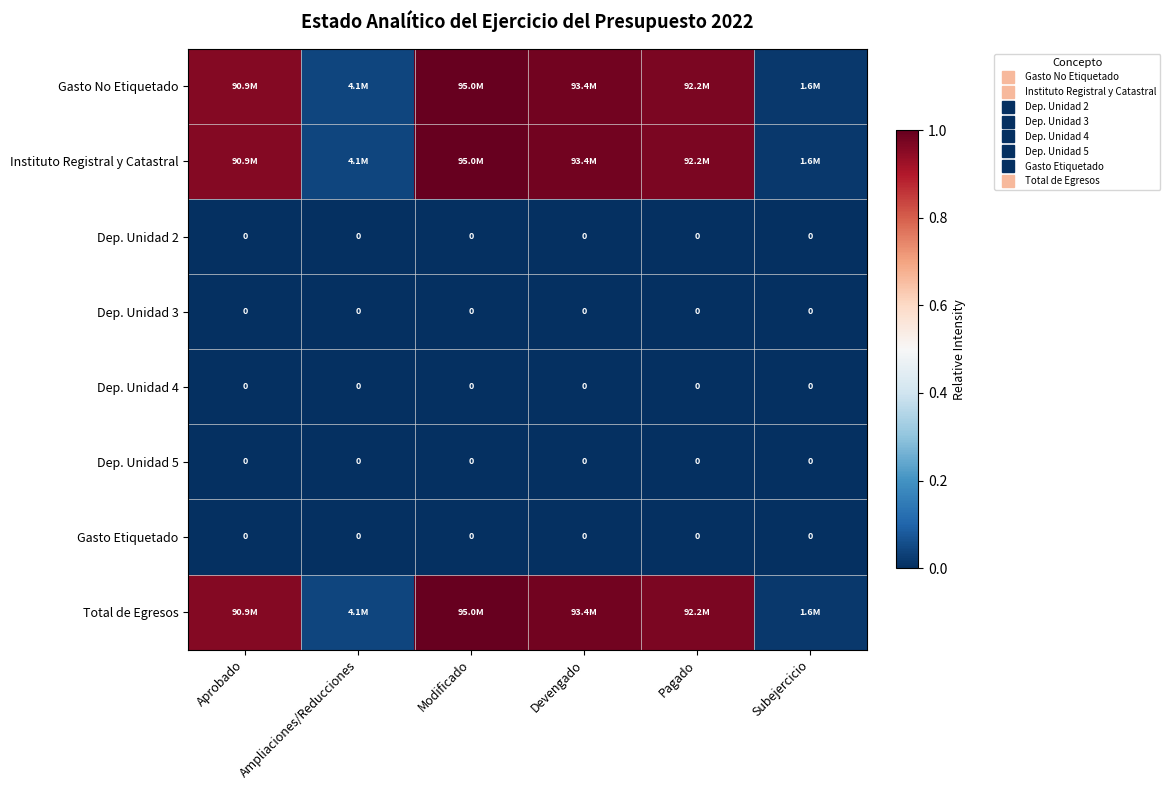

True or false: Gasto No Etiquetado has a value of 0.7 at Modificado.

False